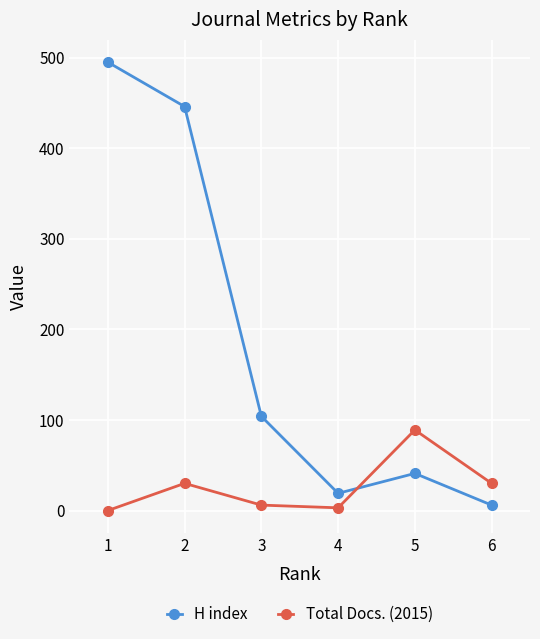

In H index, how many points are lower than both neighbors (excluding endpoints)?

1